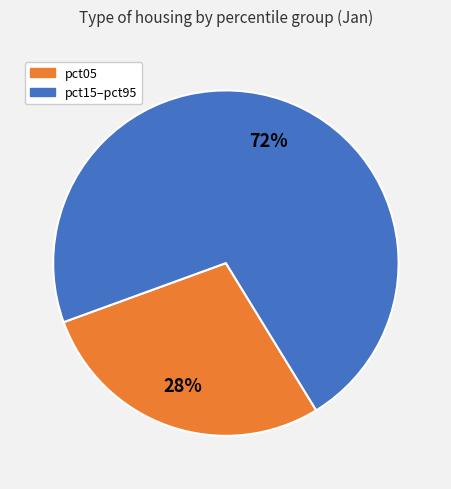

Does any single category account for the majority?

Yes